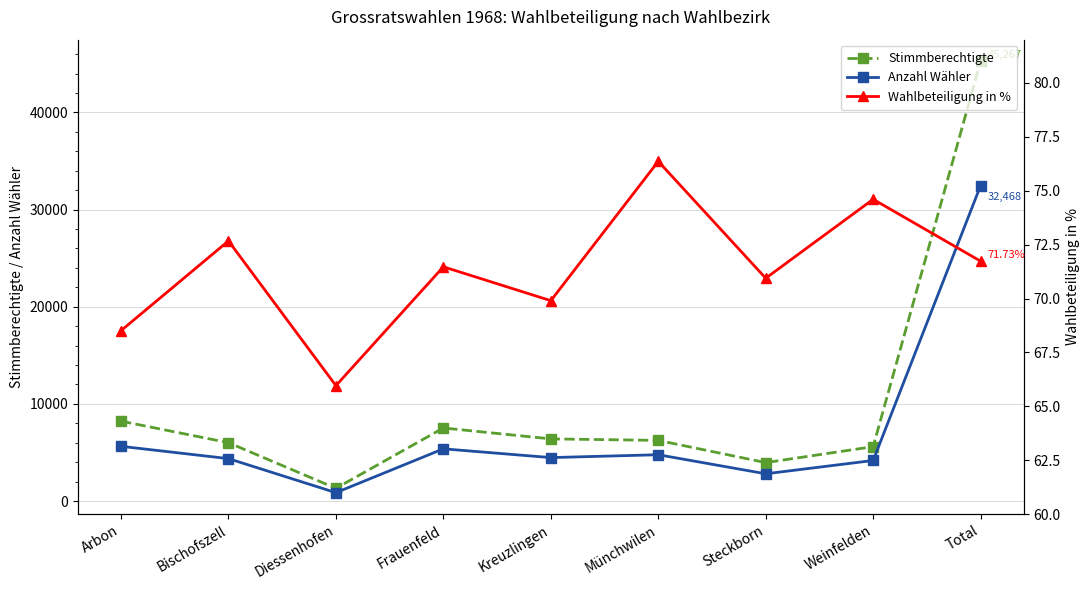

Where is the first local maximum for Anzahl Wähler?

Frauenfeld